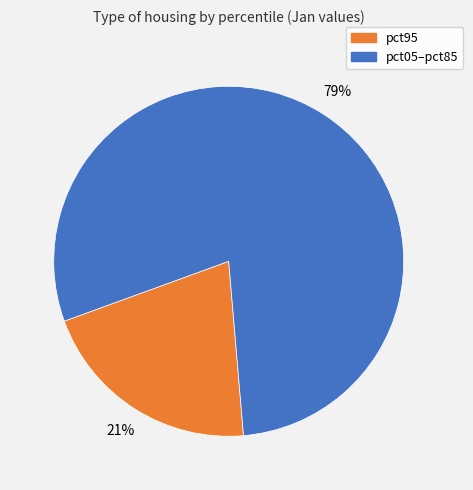

Approximately how many times larger is the value at pct95 compared to pct05–pct85?

0.3